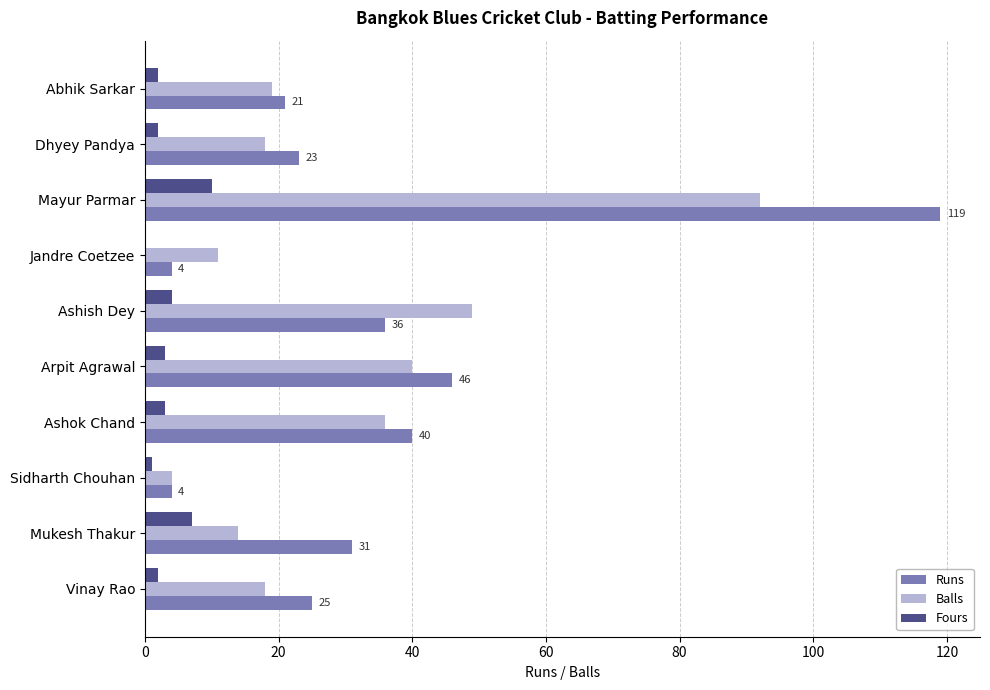

At which label is Runs closest to 61?

Arpit Agrawal